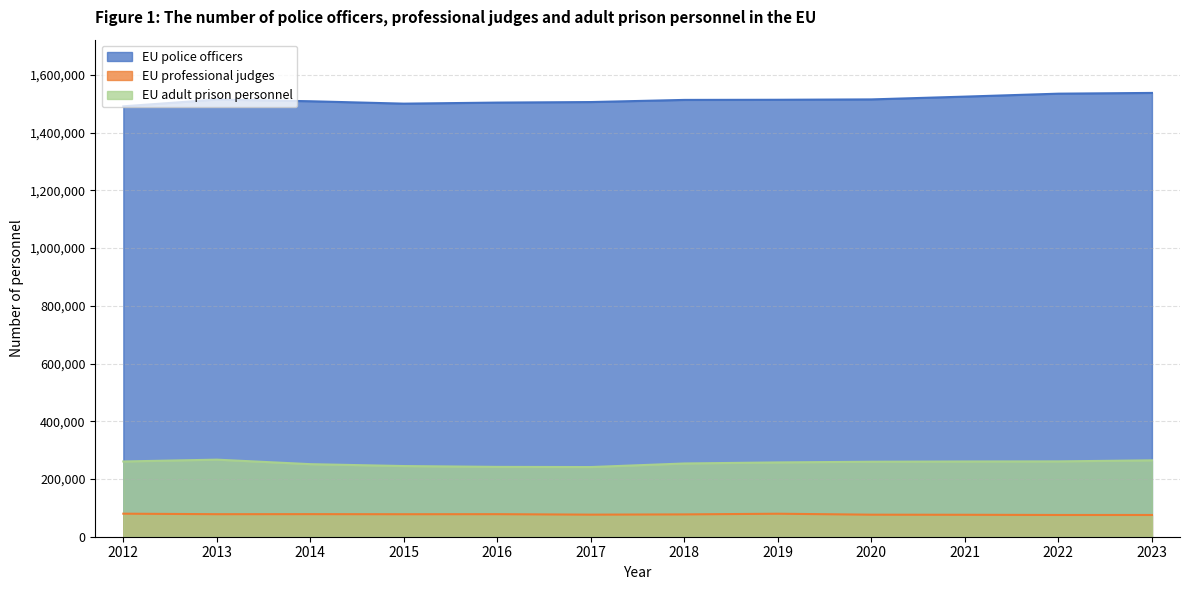

What are all the series names shown in the legend?

EU police officers, EU professional judges, EU adult prison personnel